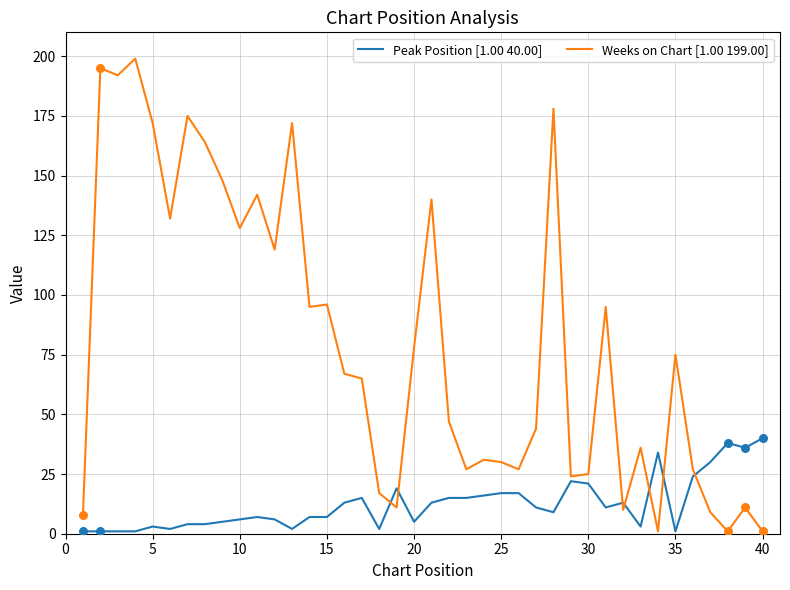

Which series has the largest range (max minus min)?

Weeks on Chart [1.00 199.00]